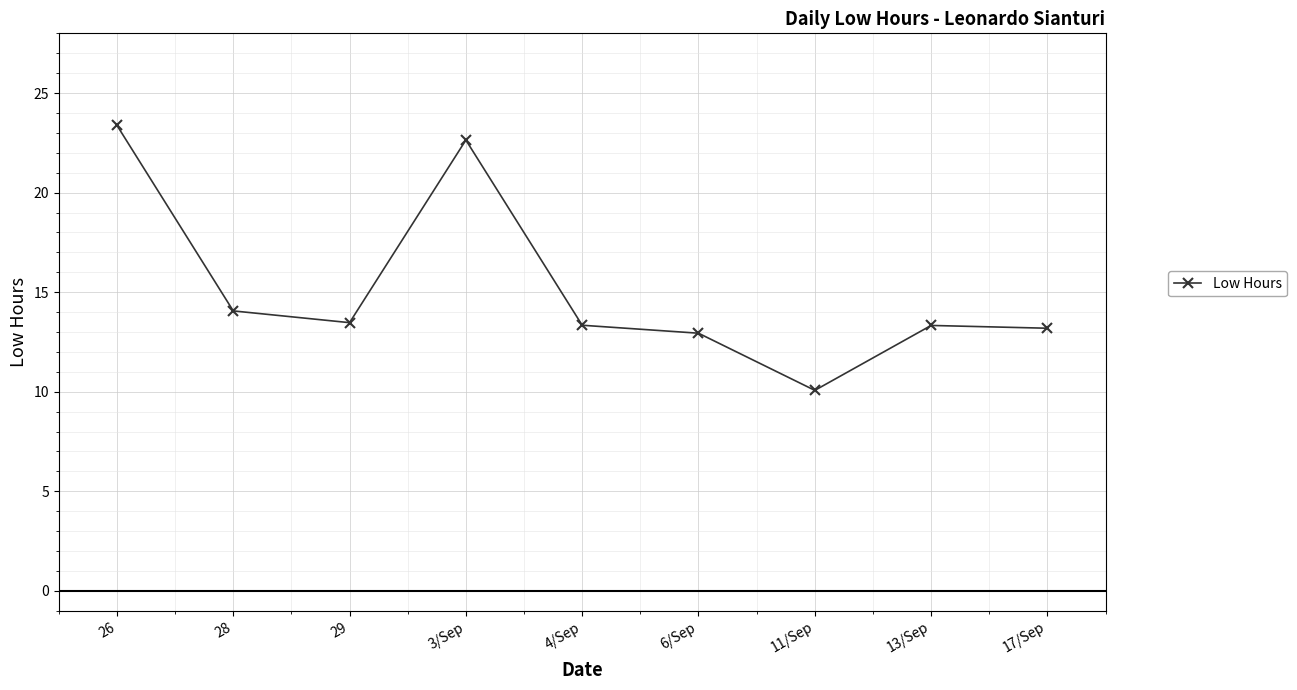

Count the number of data series in this chart.

1